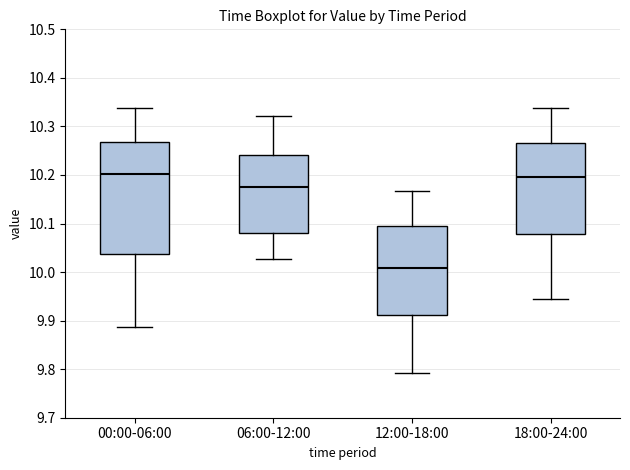

Where is the upper edge of the box for 18:00-24:00 on the y-axis? The values are not printed on the chart, so give them approximately, as read against the axis.

10.27